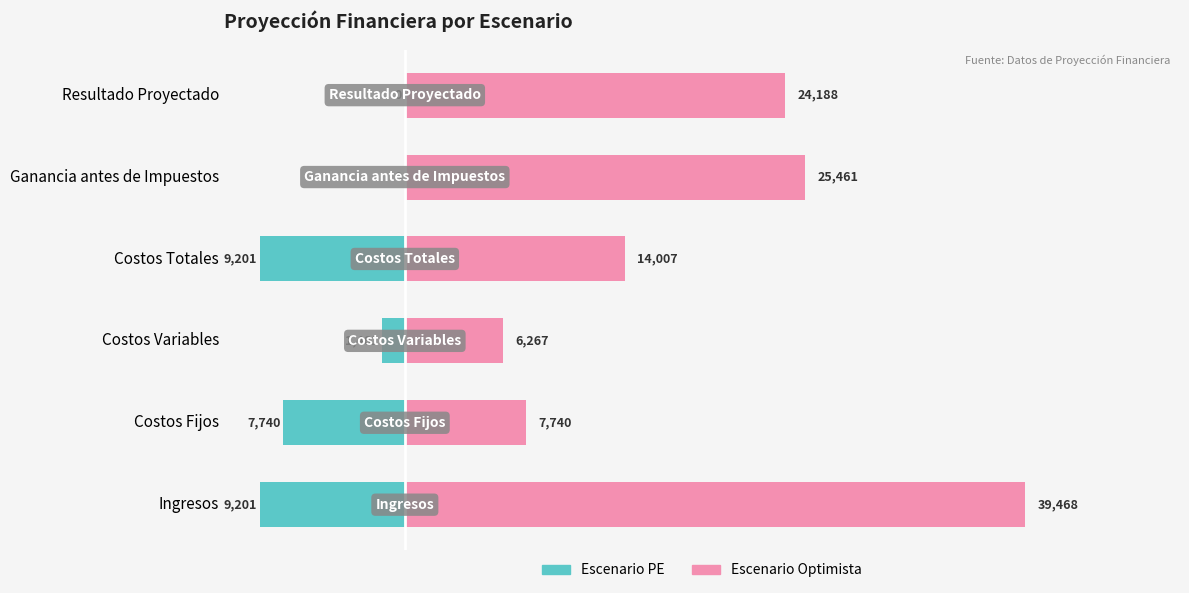

How many groups of bars are there?

6